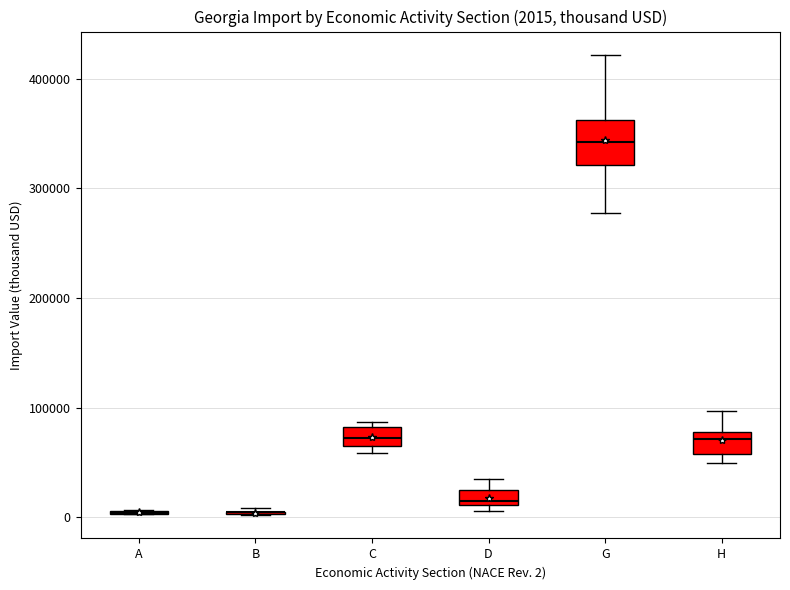

Comparing the boxes themselves (not the whiskers), which one is the tallest?

G